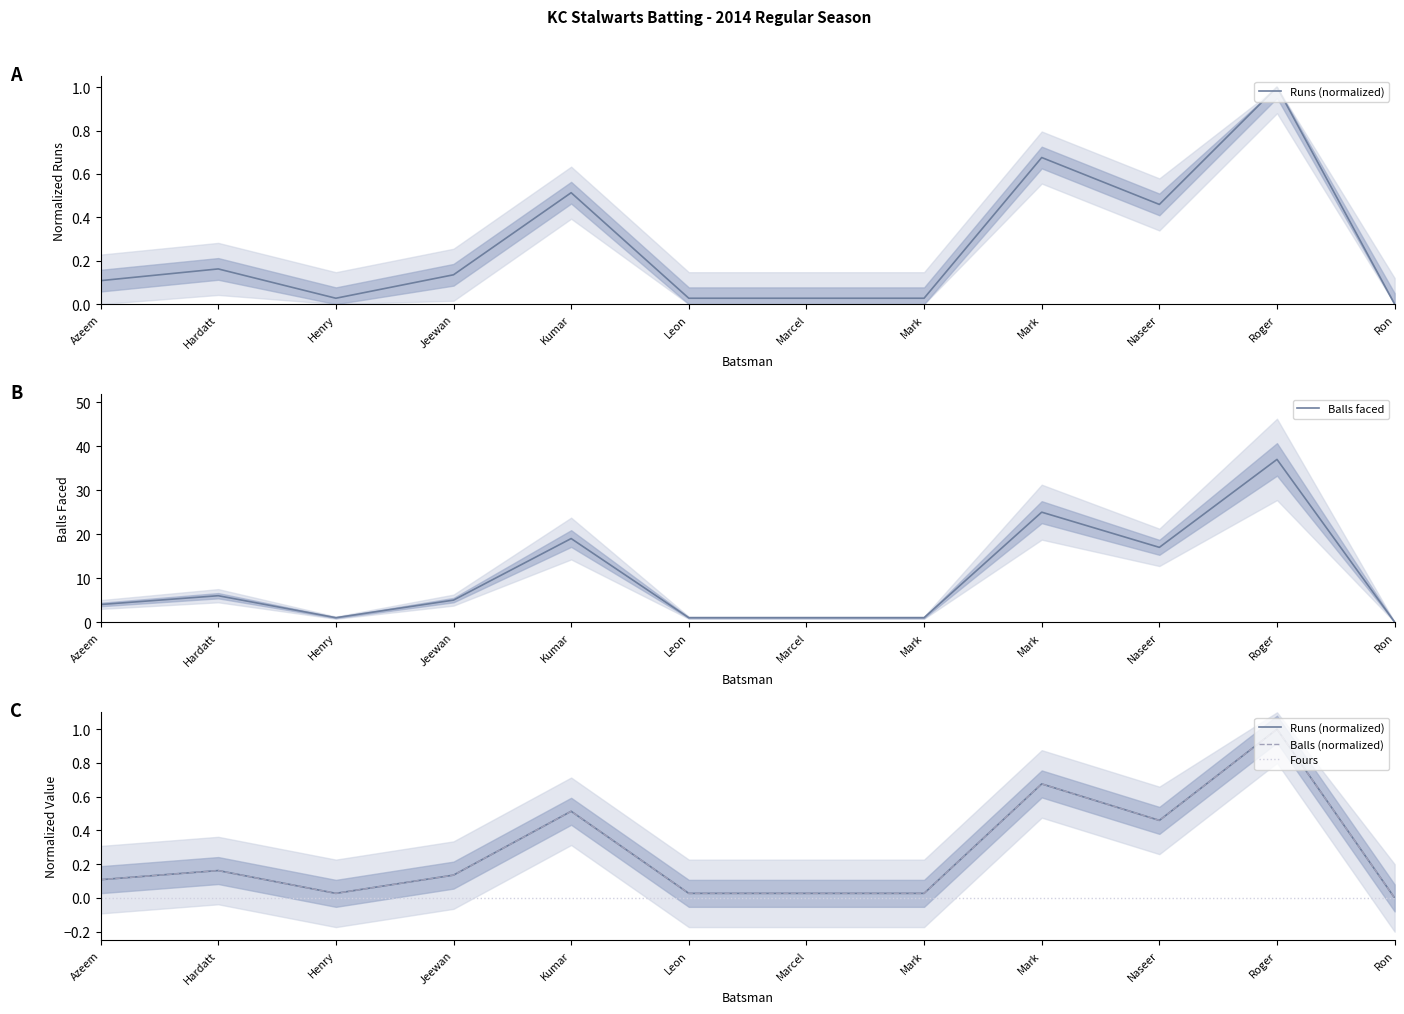

What is the difference between the maximum and minimum values in the Runs (normalized) series?

1.0